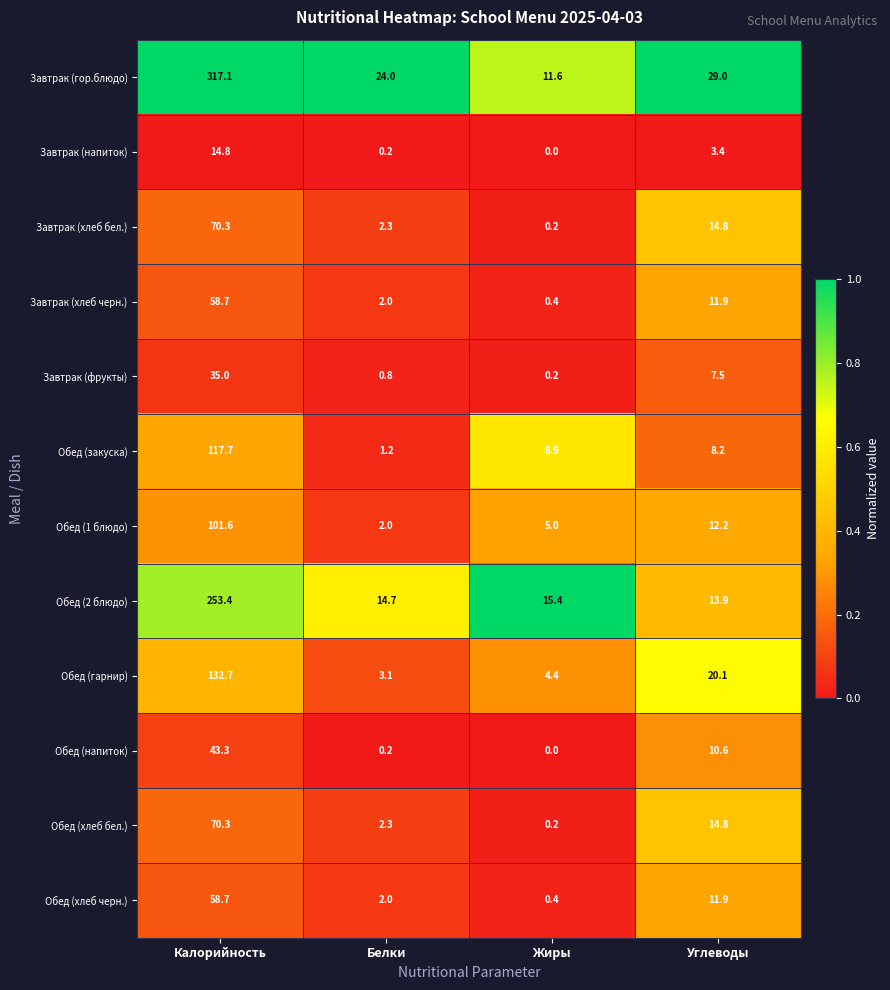

What is the difference between the maximum and second lowest values in the Обед (хлеб бел.) series?

68.0